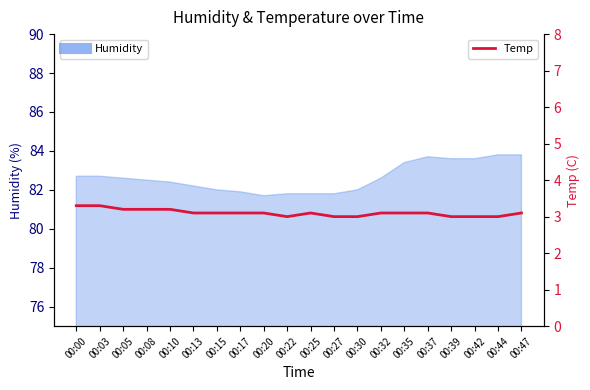

The value at 00:27 is 1.4. True or false?

False